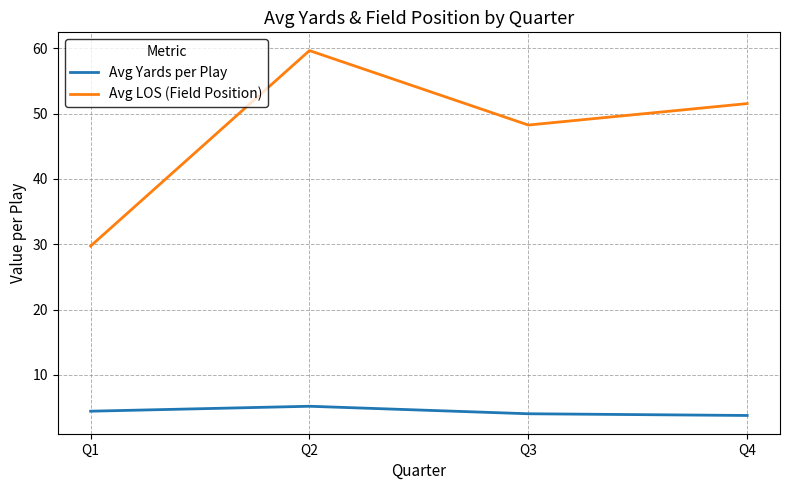

At which label does Avg Yards per Play reach its peak?

Q2